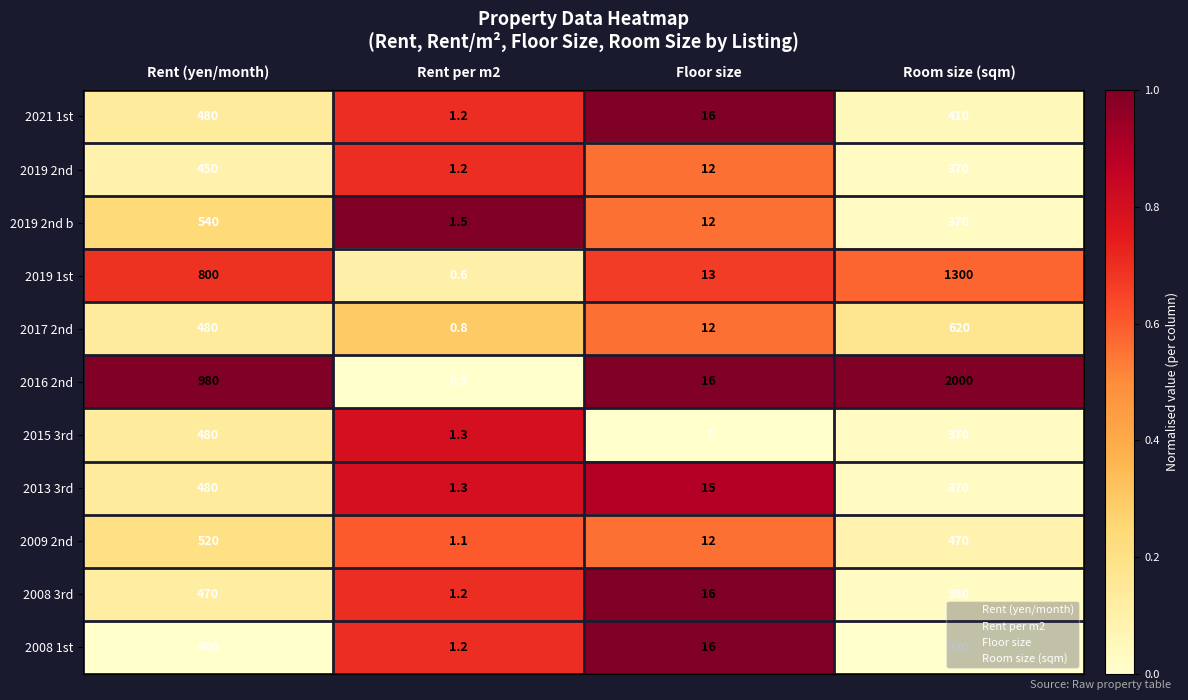

Rank the categories by 2019 2nd value from lowest to highest.

Rent per m2, Floor size, Room size (sqm), Rent (yen/month)